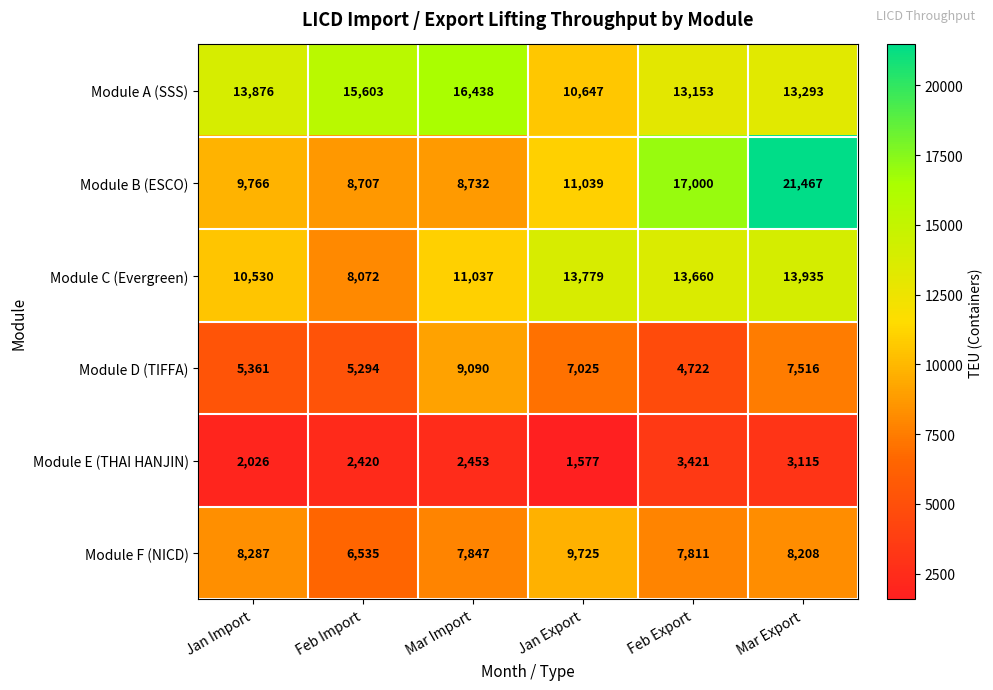

What is the sum of all Module E (THAI HANJIN) values?

15012